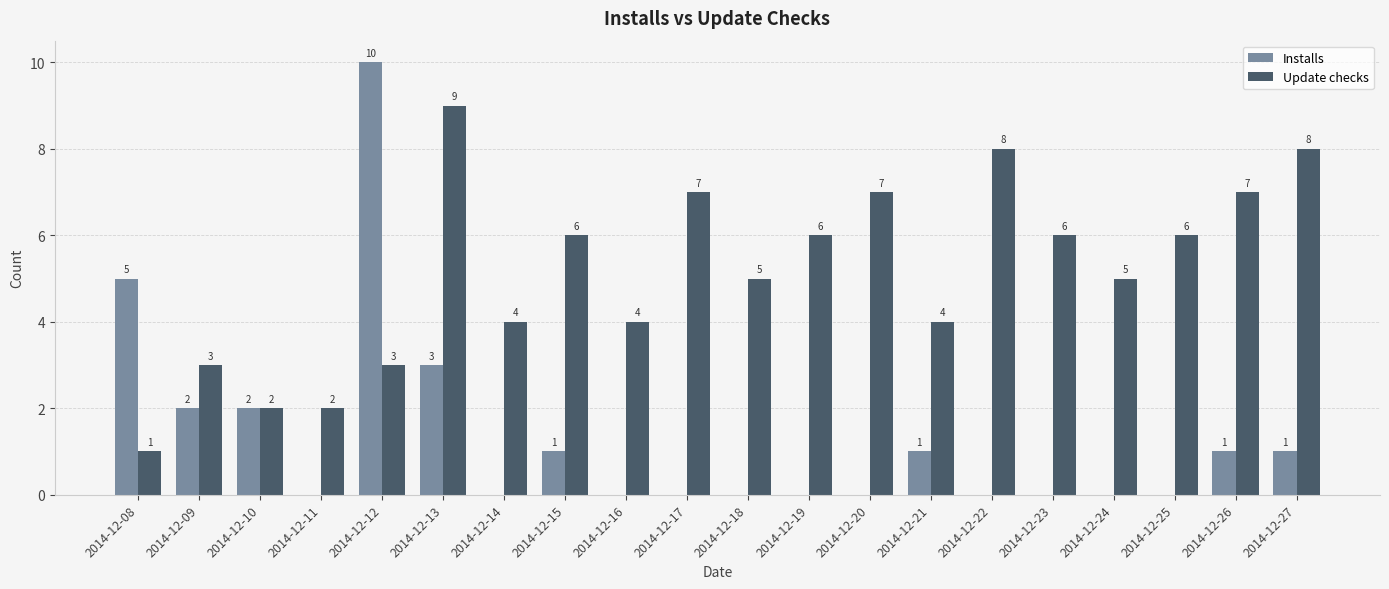

What is the maximum value shown in the chart?

10